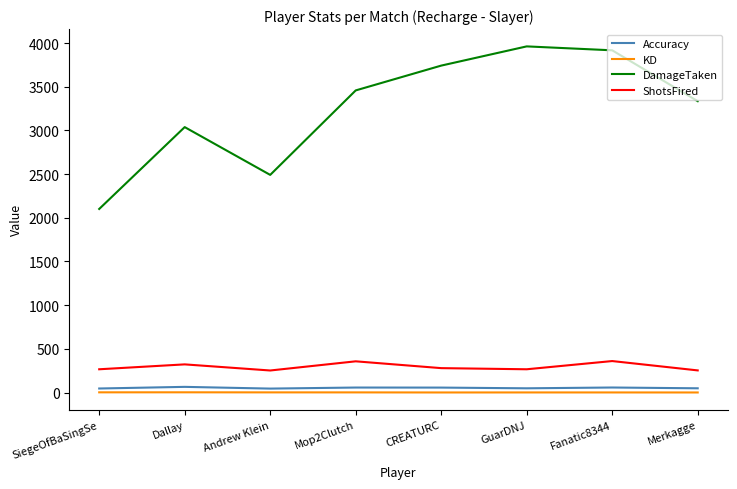

True or false: Accuracy has a value of 57.2 at Fanatic8344.

True